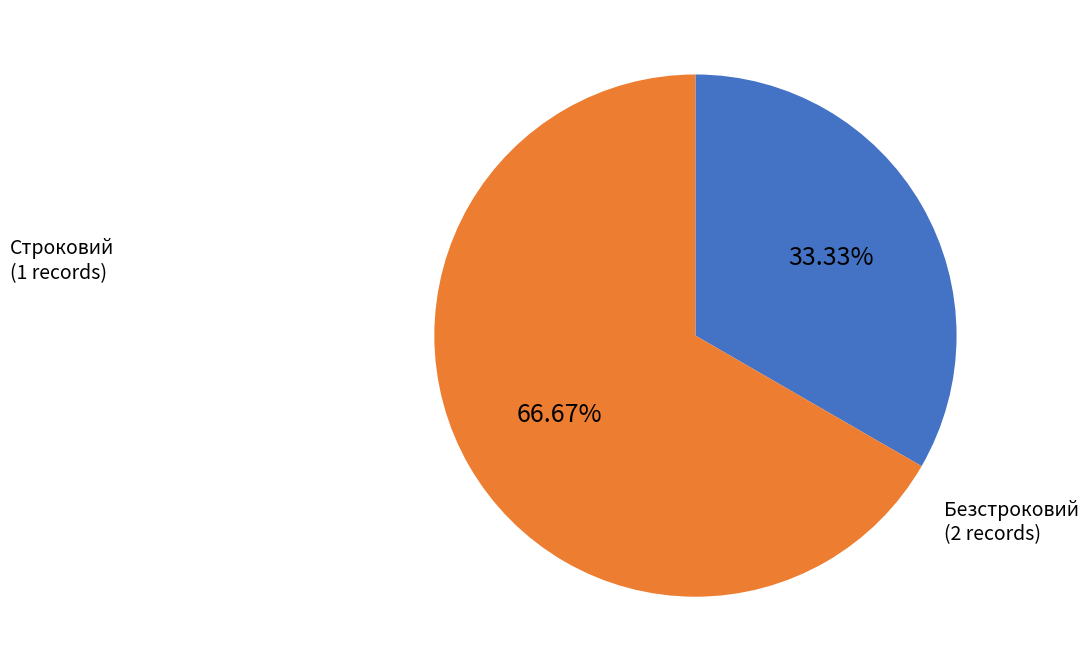

Does any single category account for the majority?

Yes